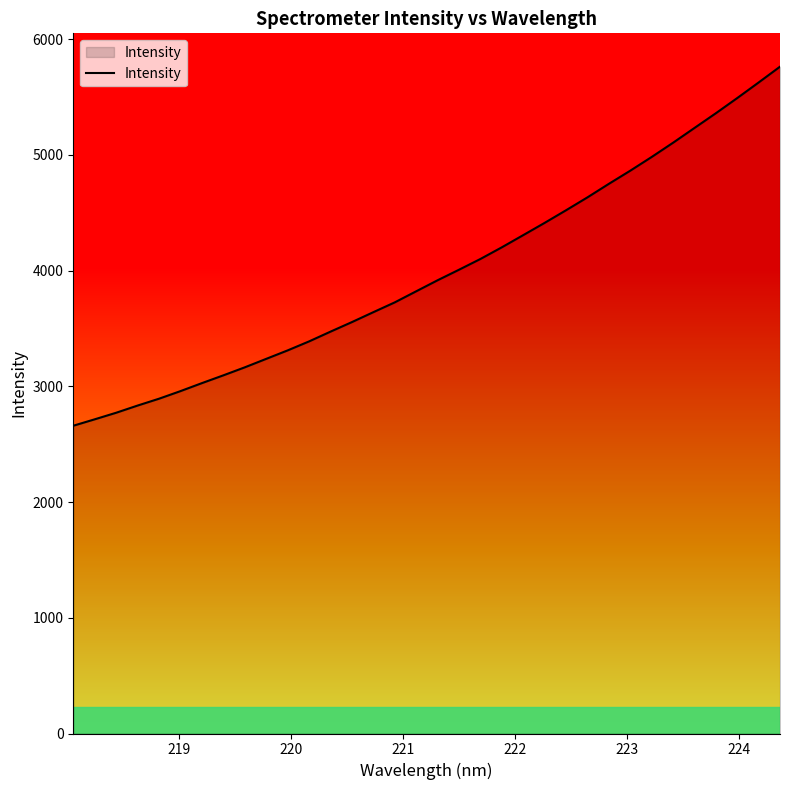

How many lines are shown in the chart?

1